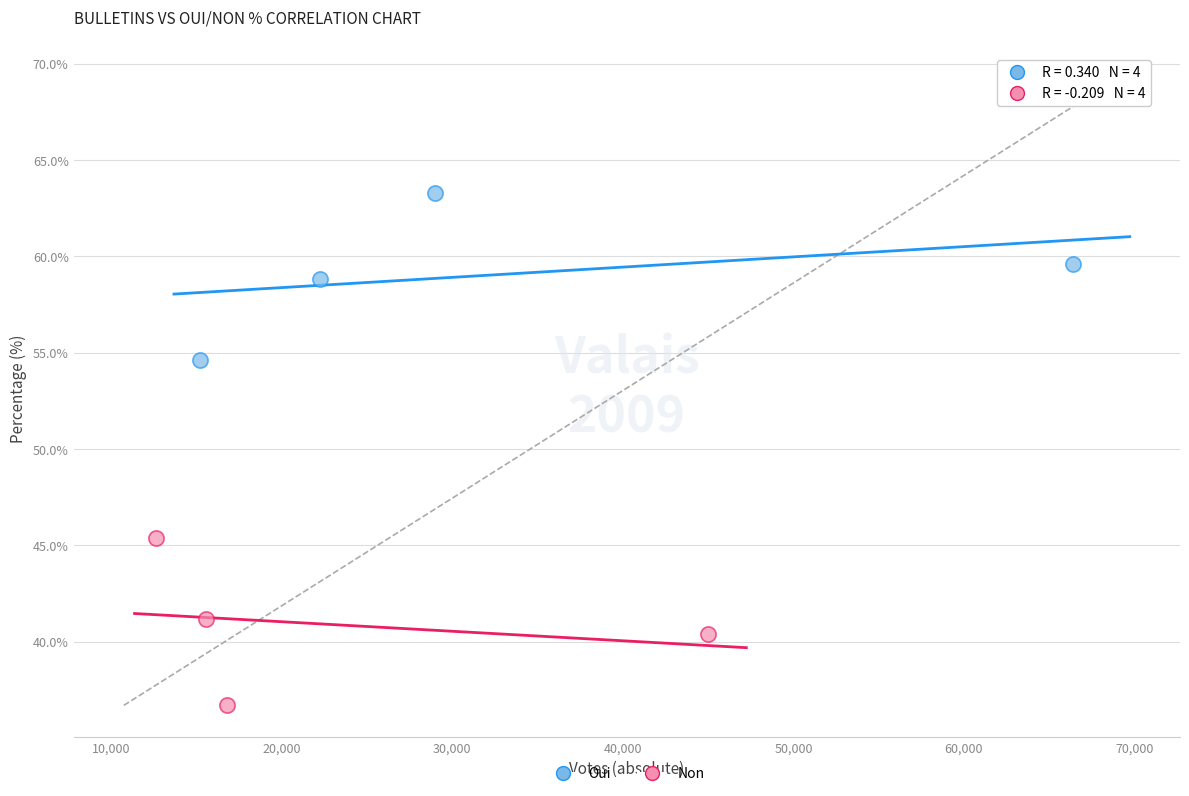

Which series contains the highest Y value?

Oui